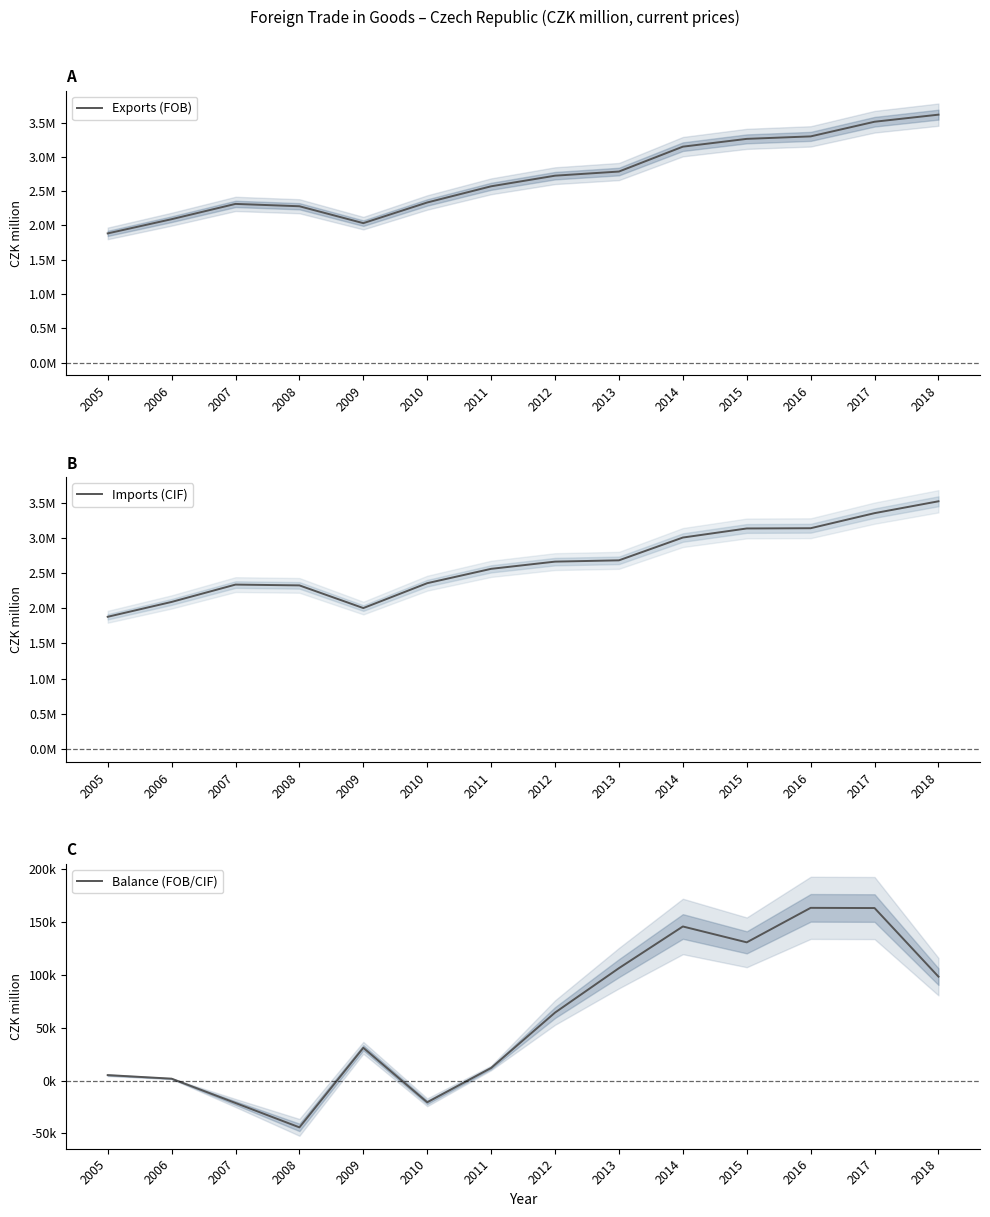

What is the maximum value for Exports (FOB)?

3616240